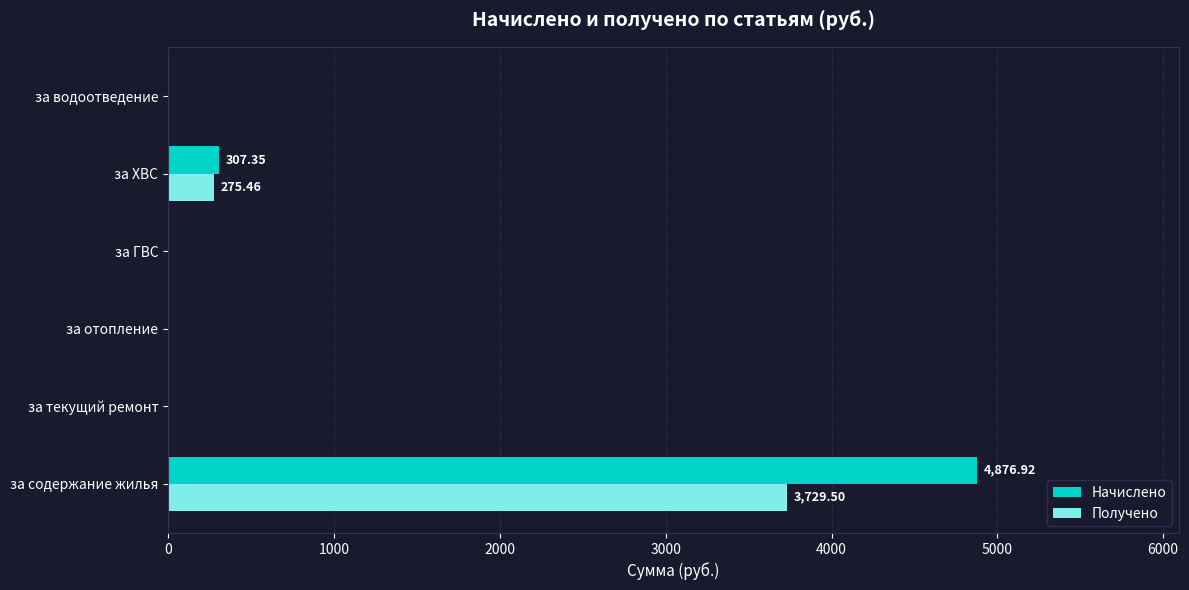

Where is Получено nearest to the value 1864?

за ХВС